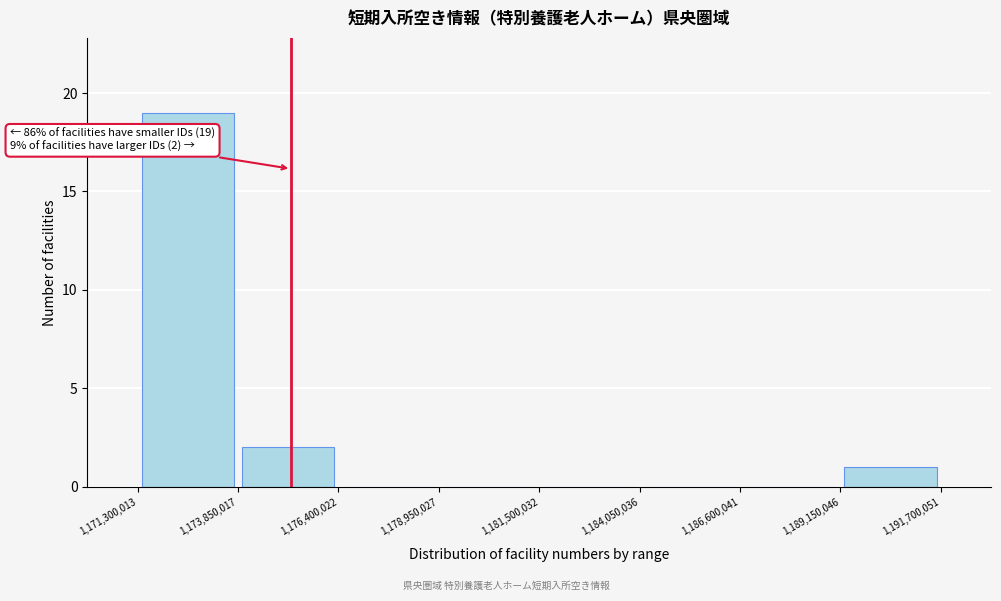

Which range on the x-axis has the tallest bar?

1,171,300,013 to 1,173,850,017